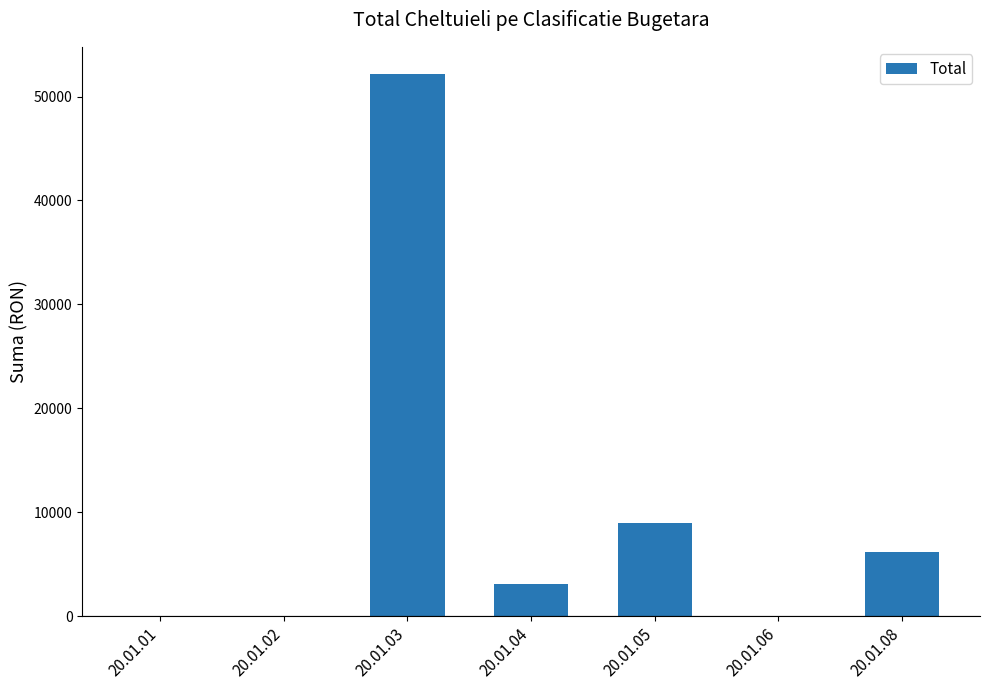

Where is the data nearest to the value 26086?

20.01.05